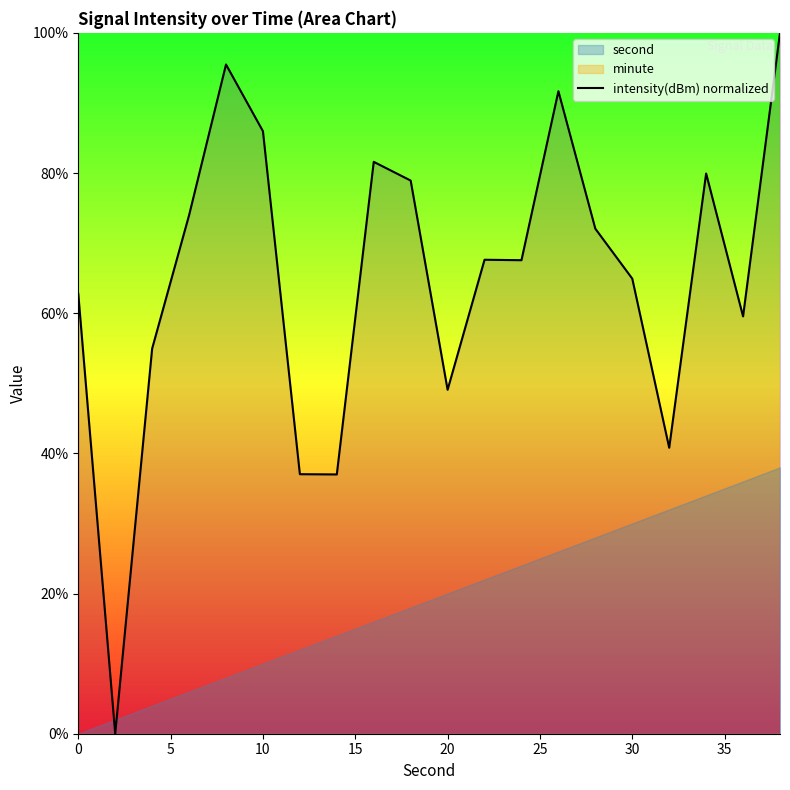

How many points are higher than both their immediate neighbors (excluding endpoints)?

5